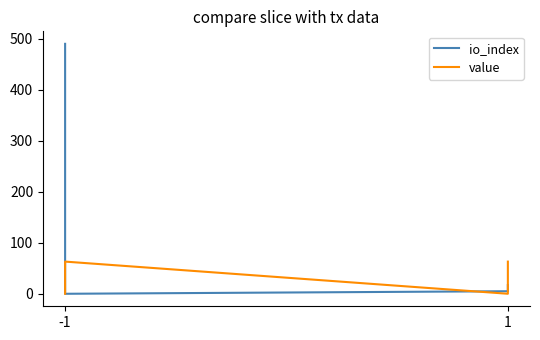

How many data points in io_index are above 17?

1